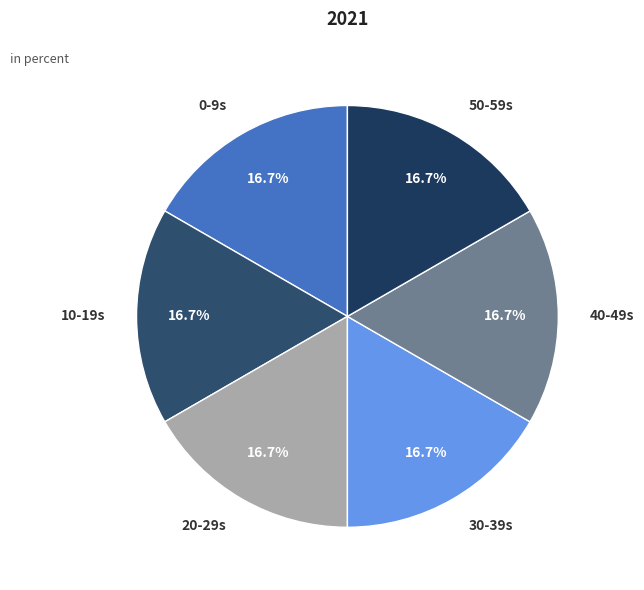

Combined, do 30-39s and 40-49s account for over 50%?

No